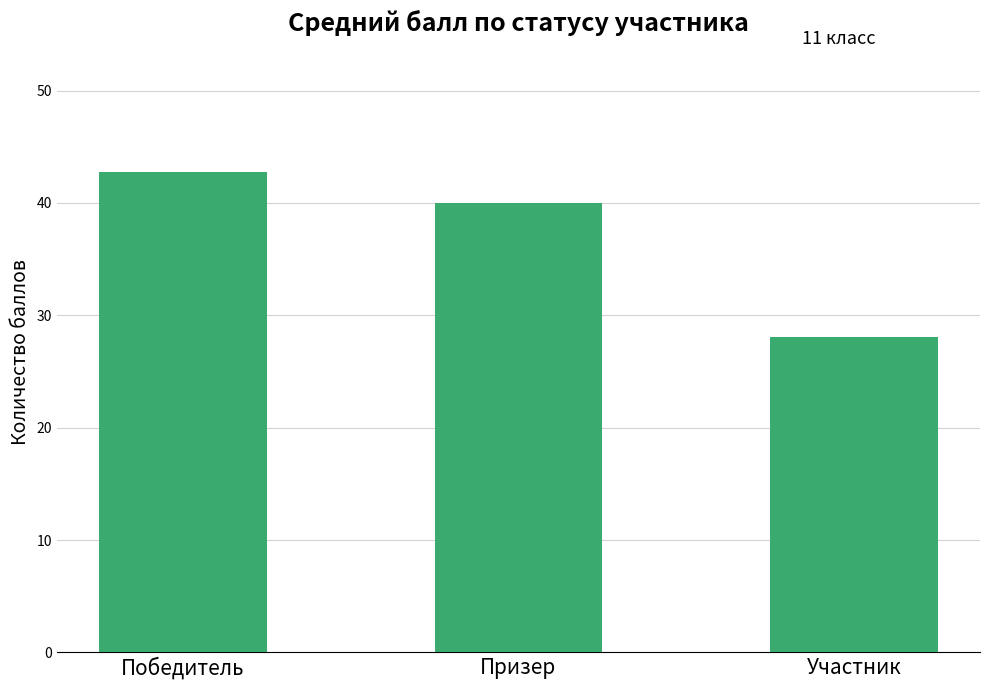

List the labels in order of value, largest first.

Победитель, Призер, Участник